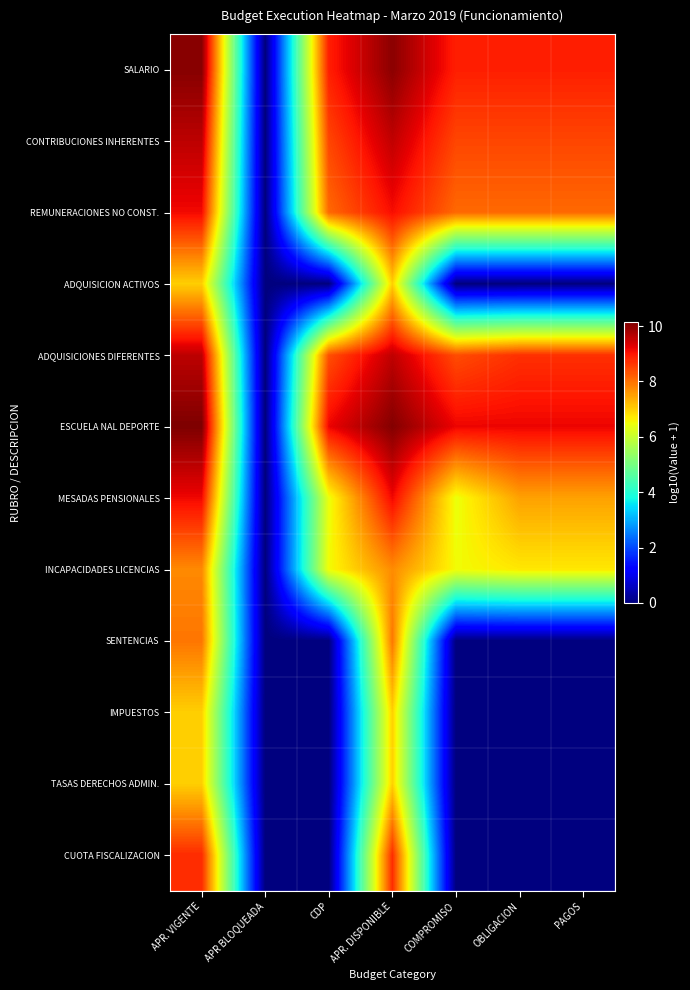

Rank the series by their maximum value, from lowest to highest.

ADQUISICION ACTIVOS, IMPUESTOS, TASAS DERECHOS ADMIN., INCAPACIDADES LICENCIAS, SENTENCIAS, CUOTA FISCALIZACION, REMUNERACIONES NO CONST., MESADAS PENSIONALES, CONTRIBUCIONES INHERENTES, ADQUISICIONES DIFERENTES, SALARIO, ESCUELA NAL DEPORTE